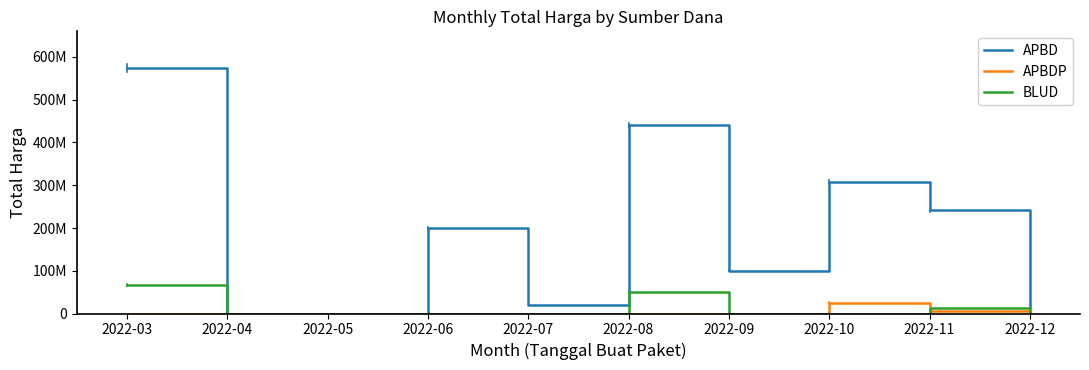

Between 2022-09 and 2022-11, which series saw the biggest shift?

APBD